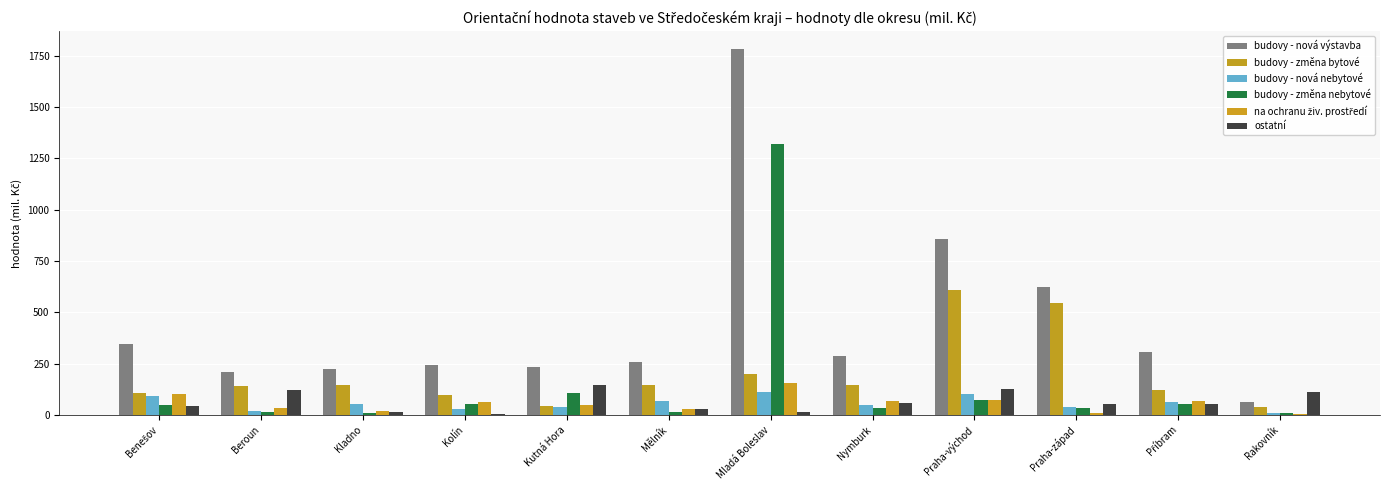

Between Kutná Hora and Praha-východ, which series saw the biggest shift?

budovy - nová výstavba